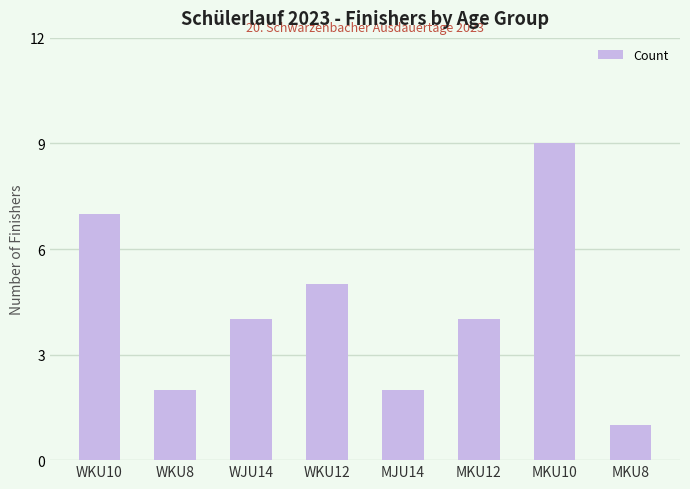

Is it true that the value at MKU12 is 4?

True